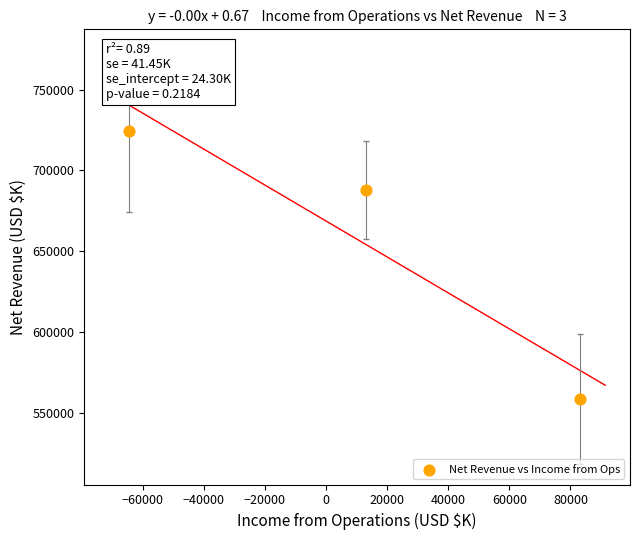

What is the range of Y values (max minus min)?

165820